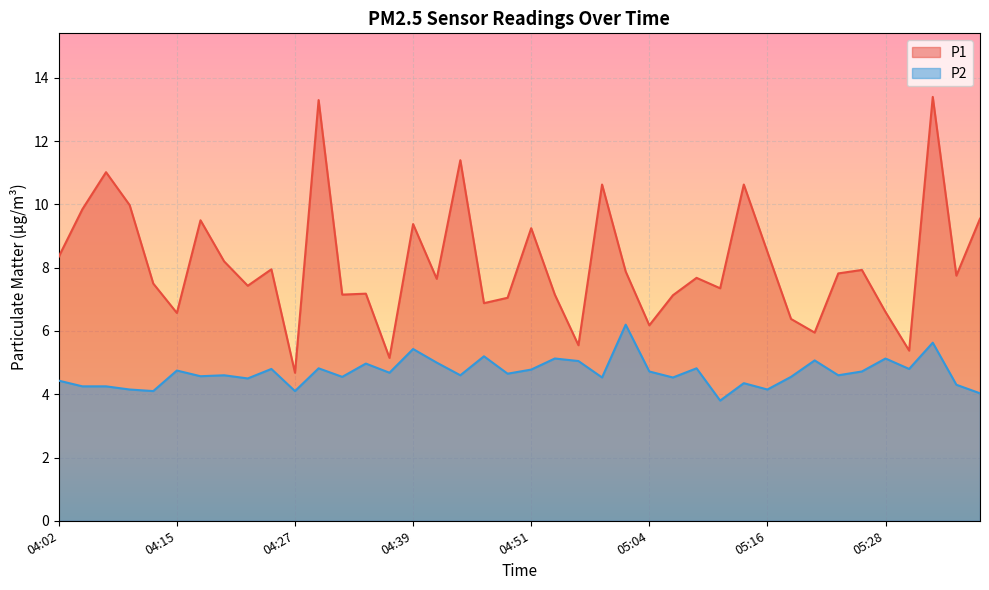

Between 04:29 and 04:44, which is larger?

04:29